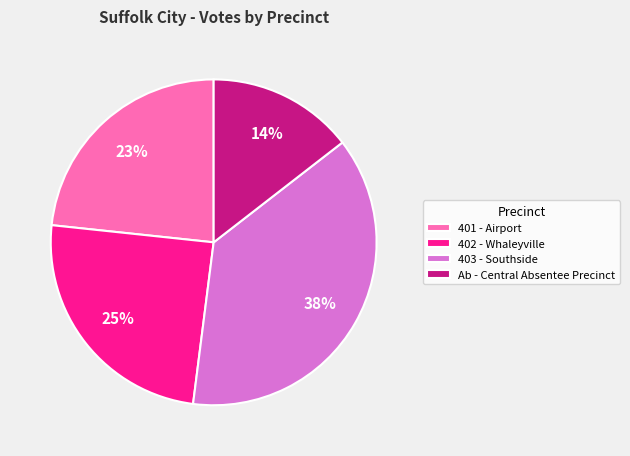

Count the number of slices in the pie.

4